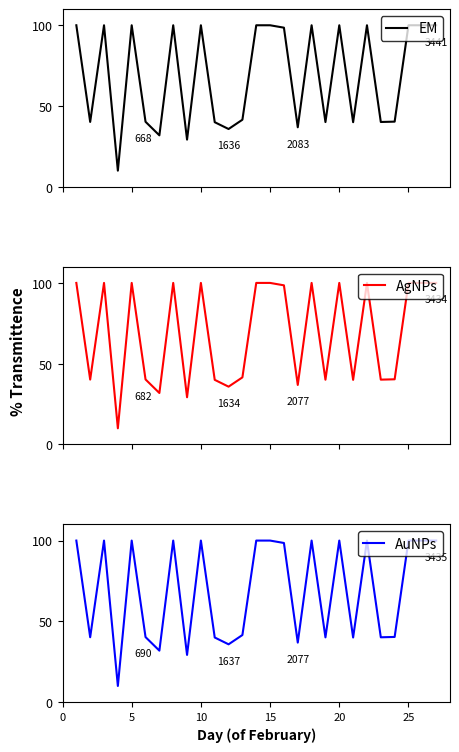

What are all the series names shown in the legend?

EM, AgNPs, AuNPs